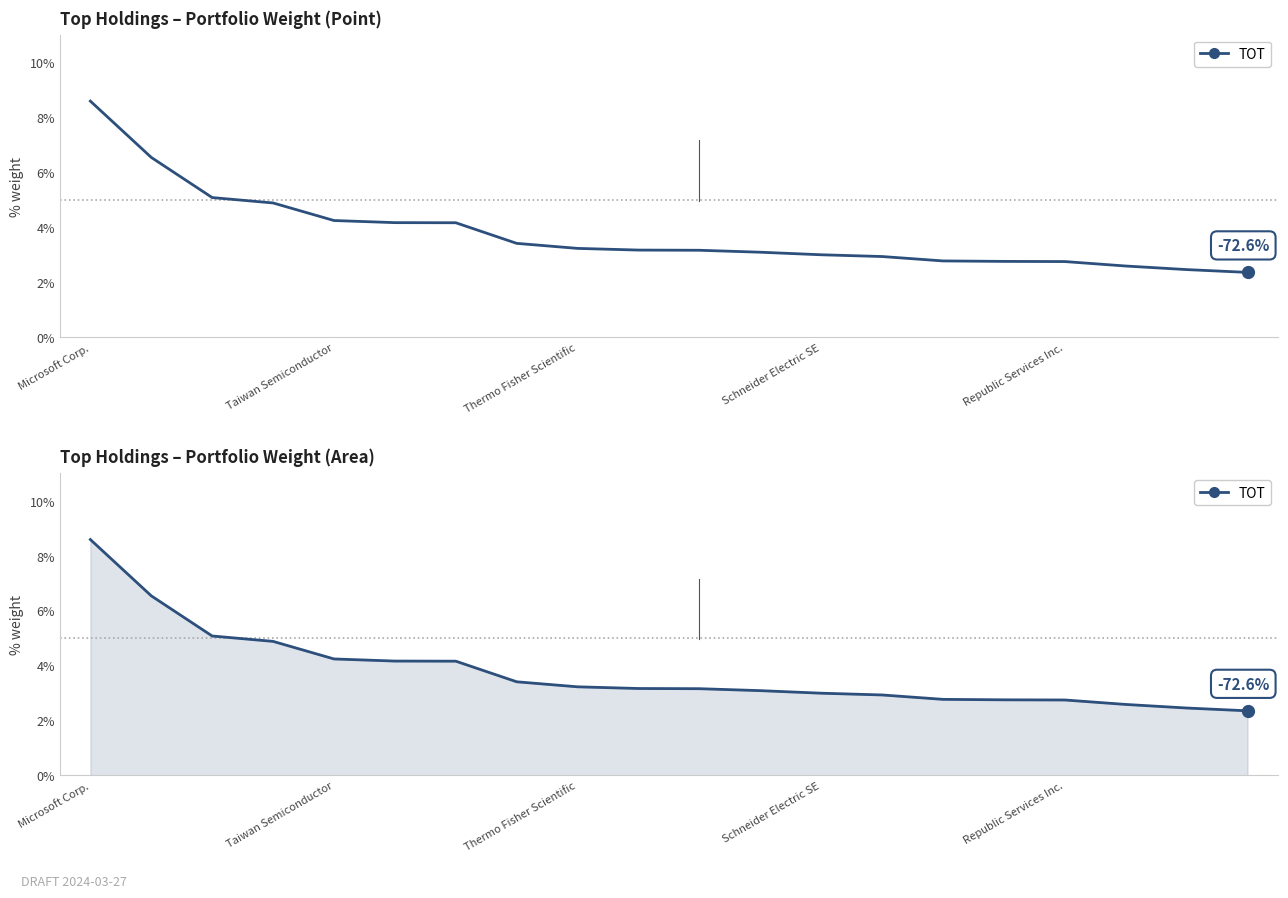

What is the change in value from Microsoft Corp. to Schneider Electric SE?

-5.6